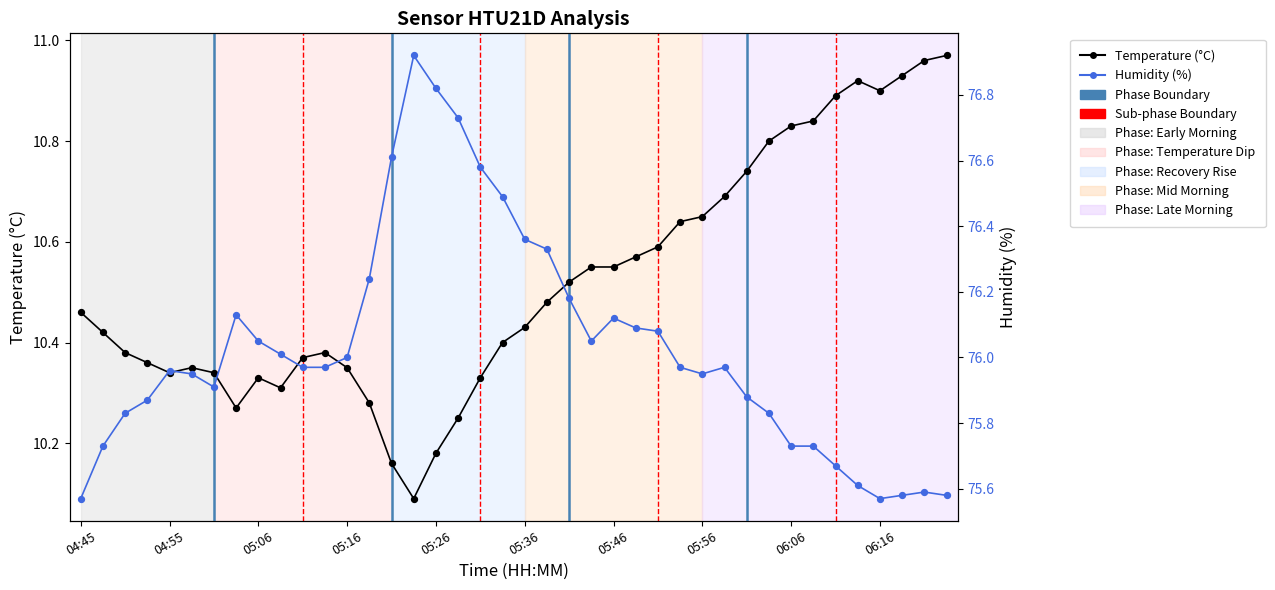

What is the total value across all series at 05:56?

86.6